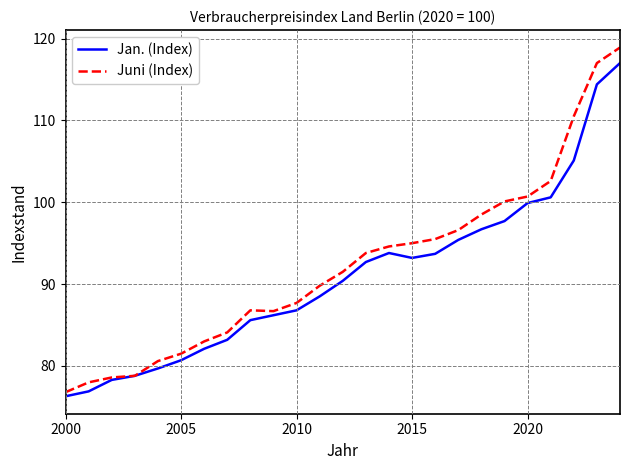

Does the chart display data point markers on the line(s)?

No